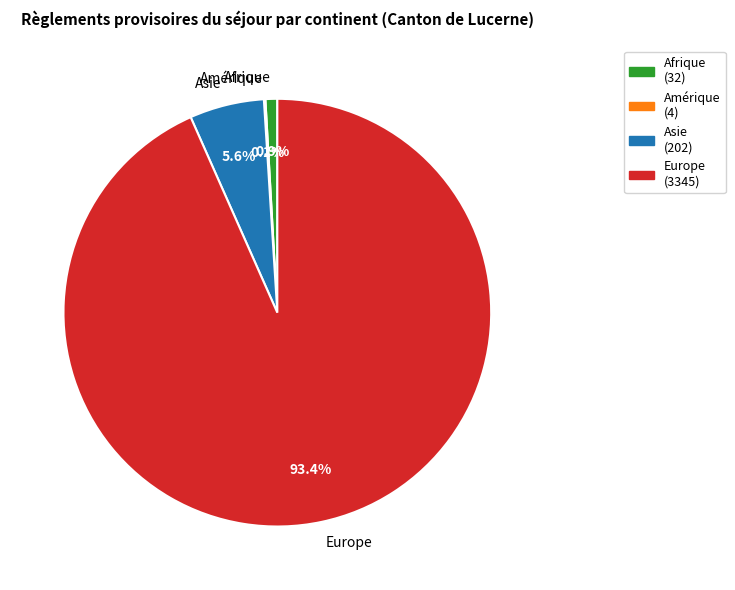

Between Asie (202) and Europe (3345), which is larger?

Europe (3345)